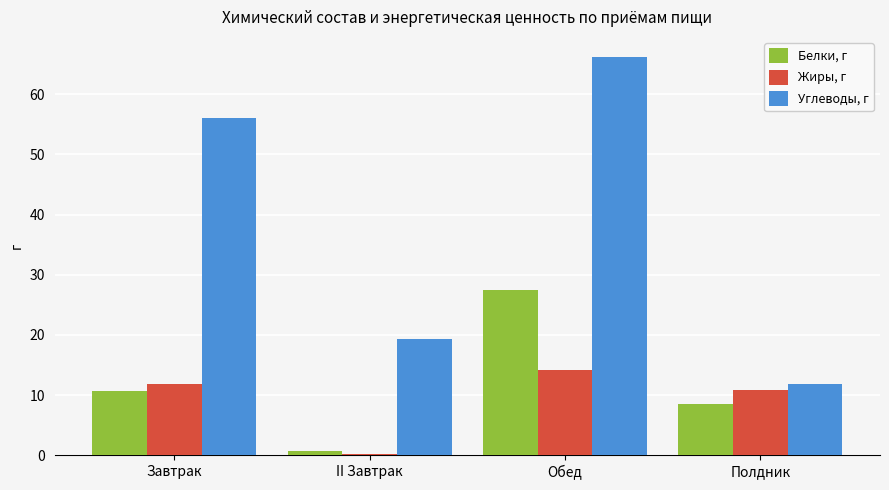

True or false: Углеводы, г has a value of 56.0 at Завтрак.

True